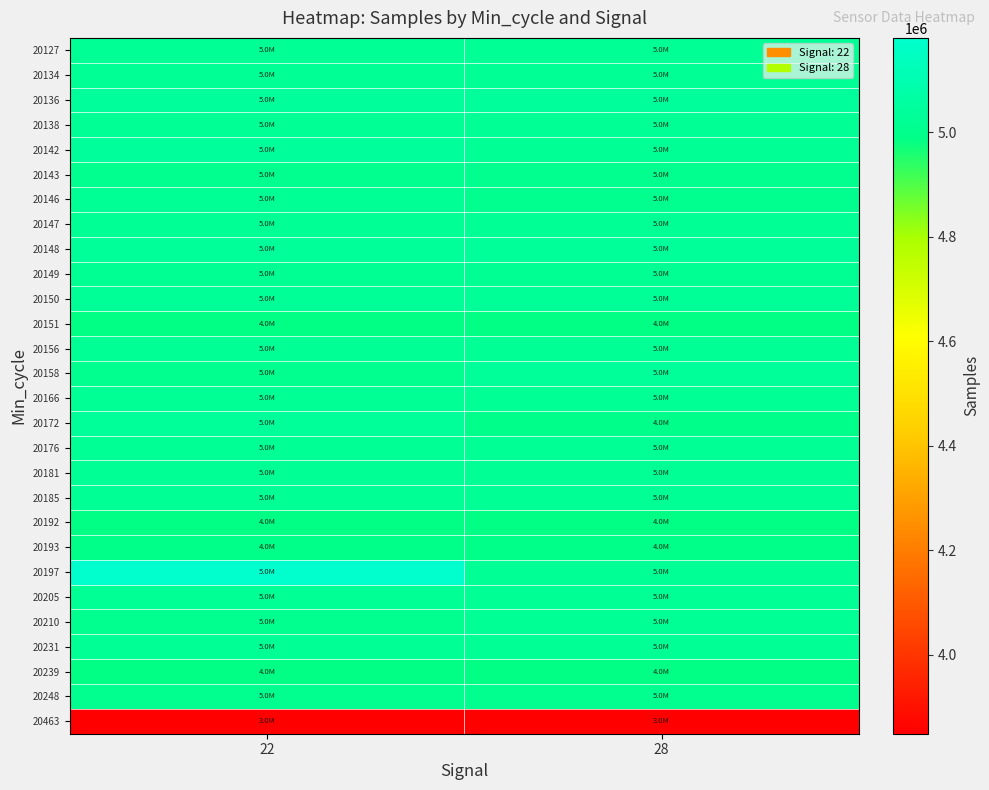

List the series in order of their peak value, highest first.

20197, 20136, 20142, 20172, 20158, 20148, 20150, 20166, 20127, 20138, 20205, 20185, 20134, 20181, 20156, 20231, 20176, 20146, 20147, 20210, 20149, 20143, 20248, 20193, 20192, 20239, 20151, 20463